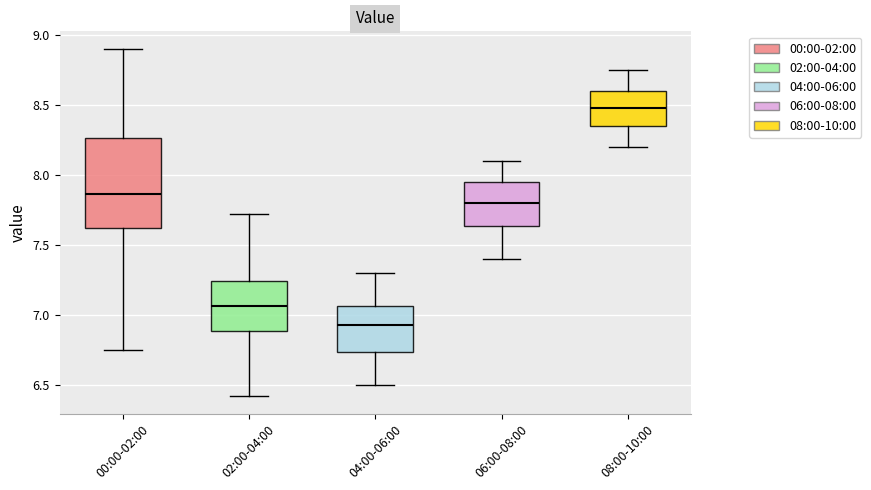

Reading left to right, transcribe this box plot: for each box, give where its median line is, the range the box spans, and where its two whiskers end, as read against the y-axis. The values are not printed on the chart, so give them approximately, as read against the axis.

00:00-02:00: median 7.85, box 7.60 to 8.25, whiskers 6.75 to 8.90
02:00-04:00: median 7.05, box 6.90 to 7.25, whiskers 6.40 to 7.70
04:00-06:00: median 6.95, box 6.75 to 7.05, whiskers 6.50 to 7.30
06:00-08:00: median 7.80, box 7.65 to 7.95, whiskers 7.40 to 8.10
08:00-10:00: median 8.50, box 8.35 to 8.60, whiskers 8.20 to 8.75